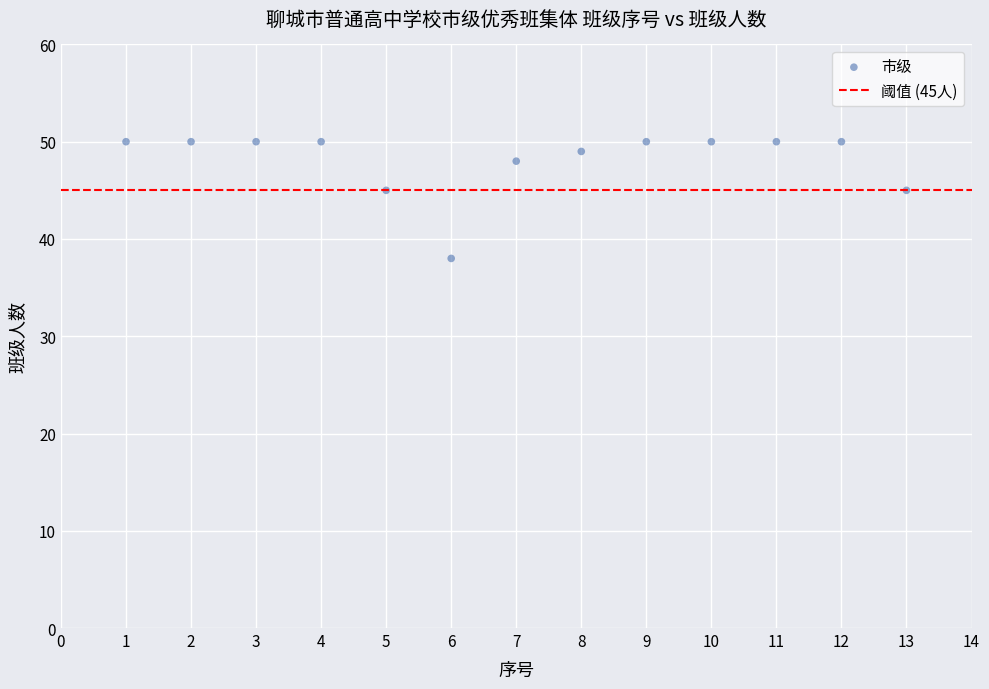

What is the range of Y values (max minus min)?

12